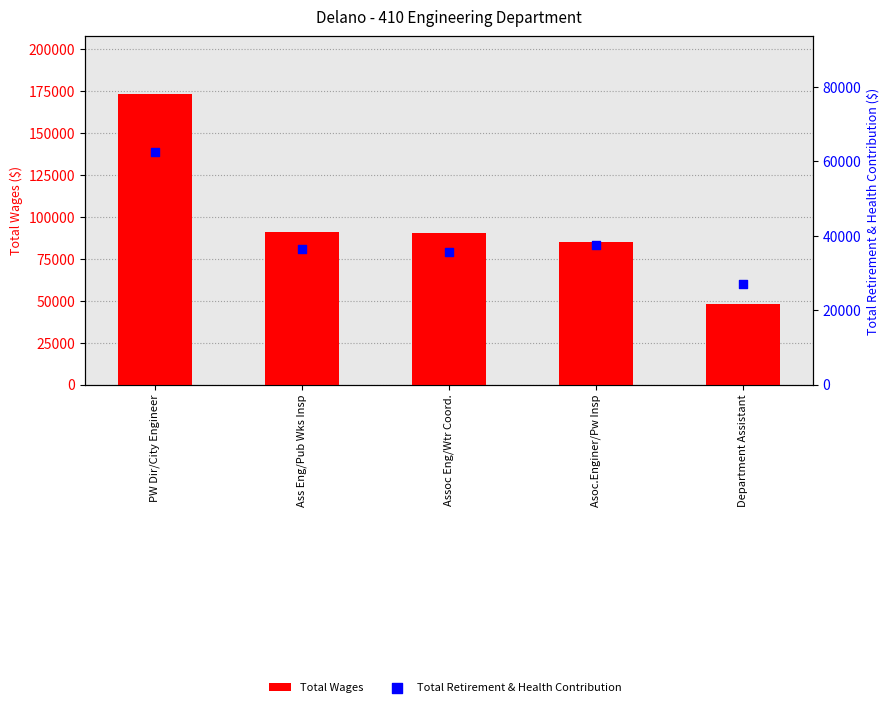

What are all the series names shown in the legend?

Total Wages, Total Retirement & Health Contribution